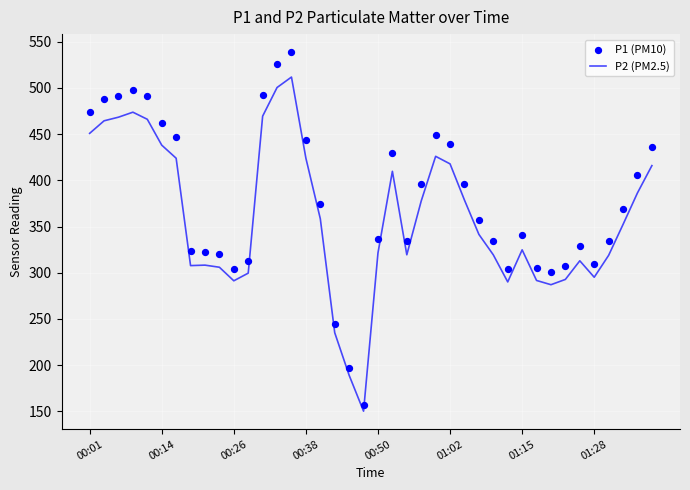

Which series has the largest total across all categories?

P1 (PM10)